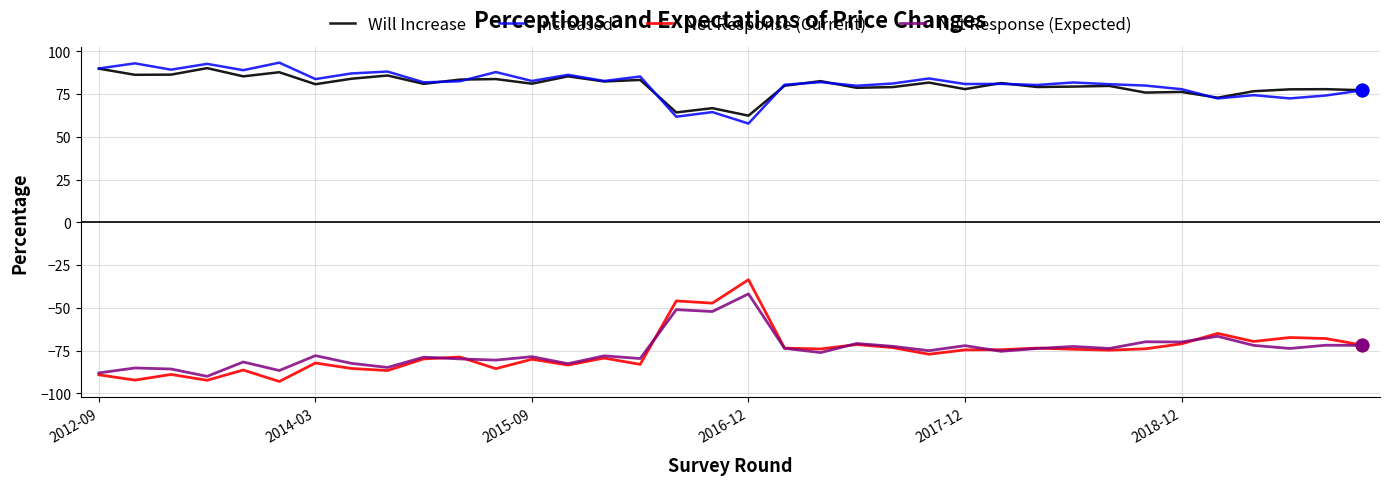

What is the difference between the maximum and minimum values in the Net Response (Expected) series?

48.2